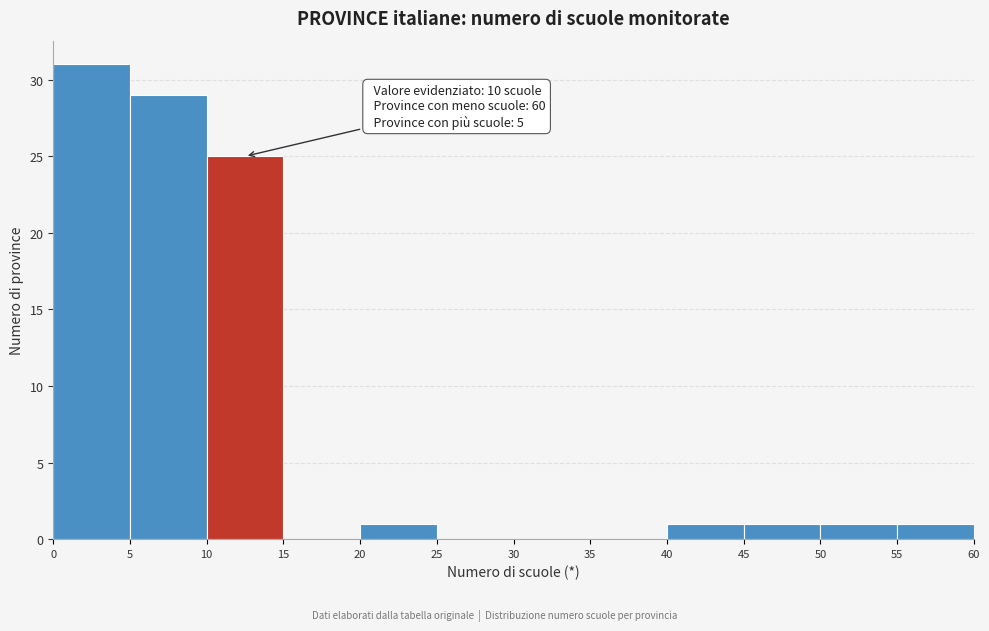

Over which range of the x-axis is the bar tallest?

0 to 5